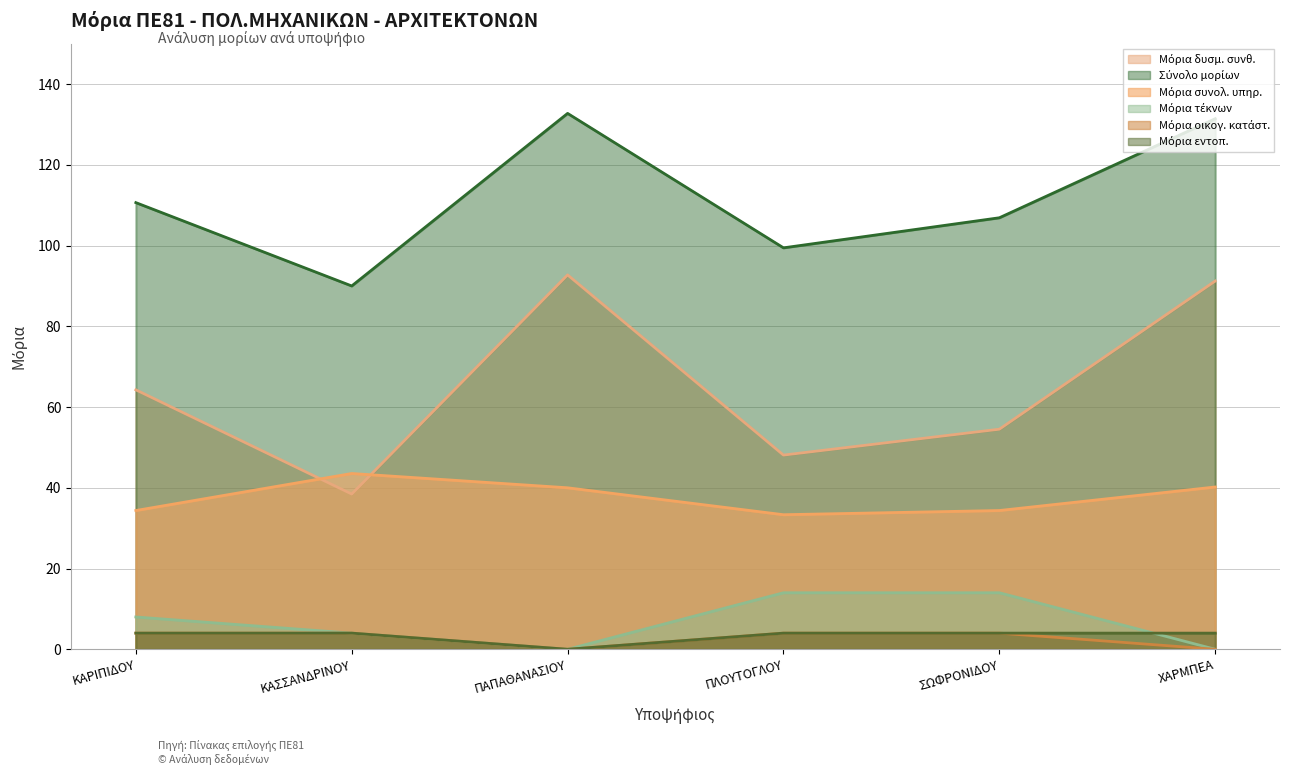

How many lines are shown in the chart?

6